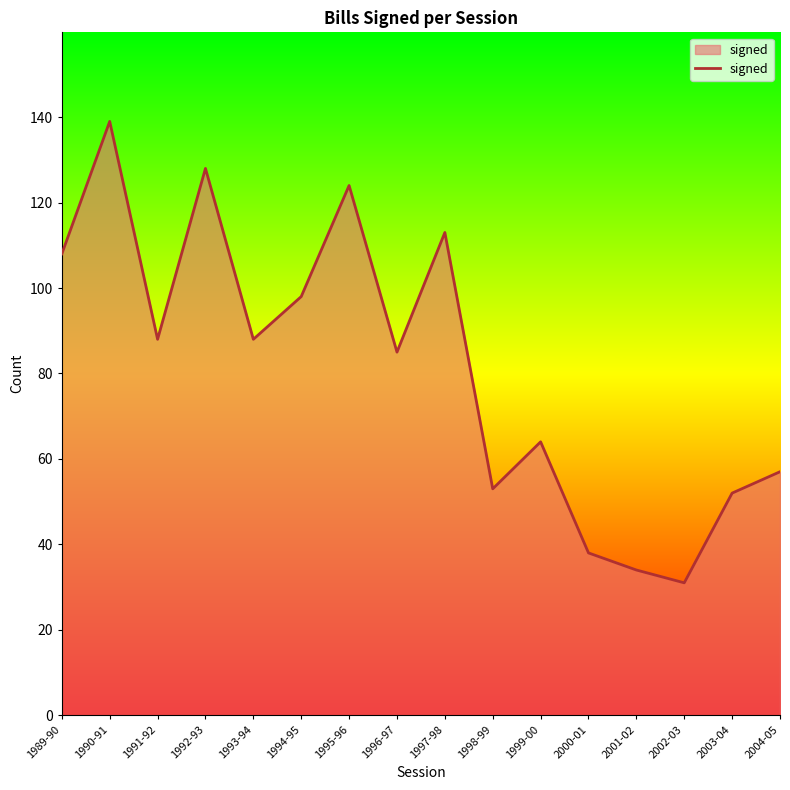

Reading left to right, transcribe all the data shown in this chart.

1989-90=108	1990-91=139	1991-92=88	1992-93=128	1993-94=88	1994-95=98	1995-96=124	1996-97=85	1997-98=113	1998-99=53	1999-00=64	2000-01=38	2001-02=34	2002-03=31	2003-04=52	2004-05=57